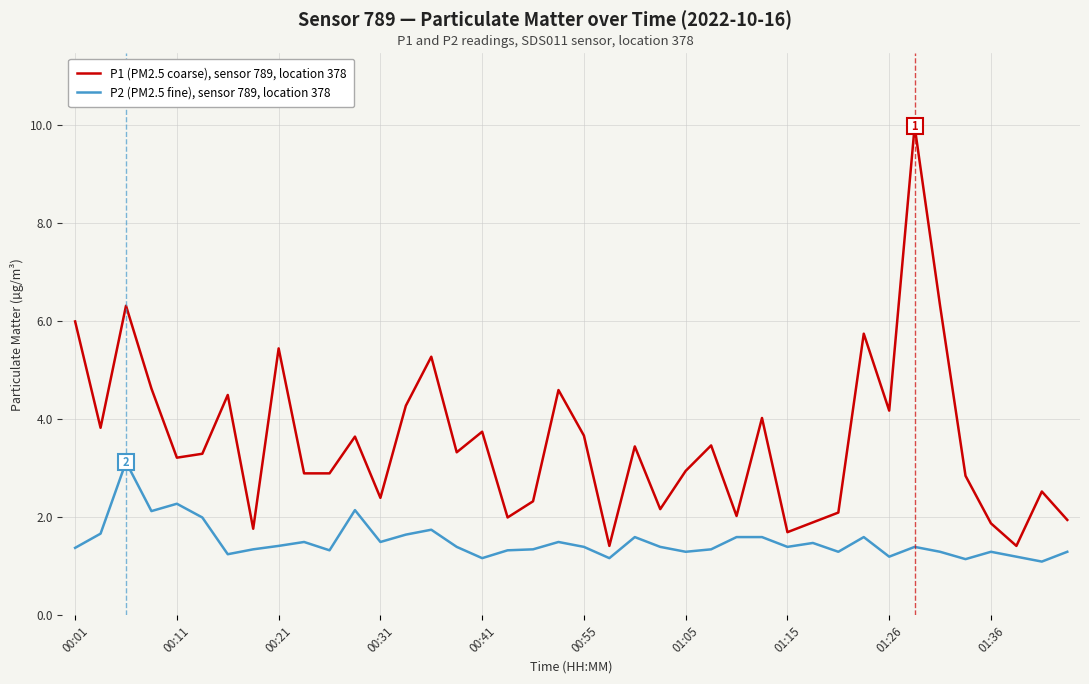

In P1 (PM2.5 coarse), sensor 789, location 378, how many points are higher than both neighbors (excluding endpoints)?

13